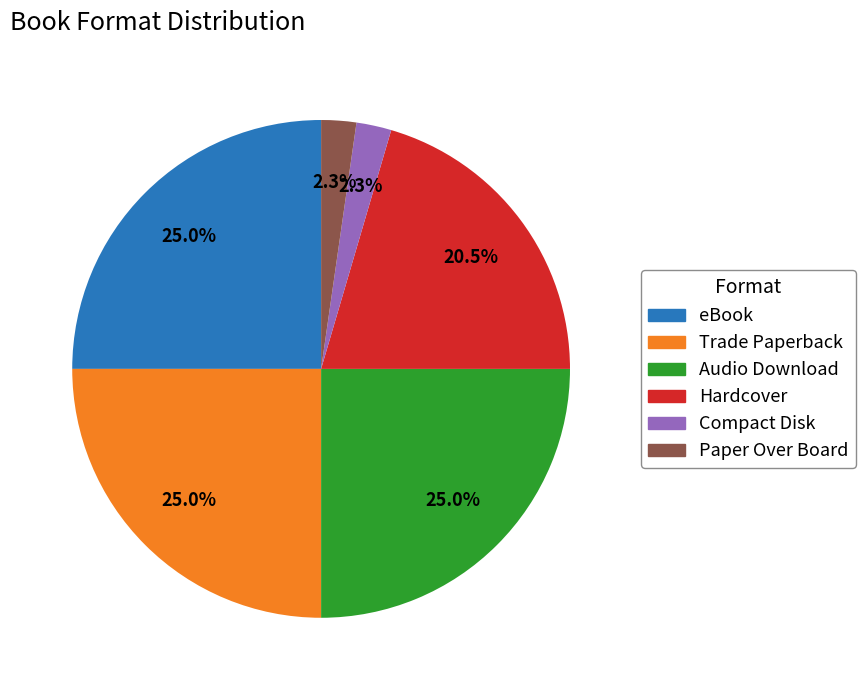

Between eBook and Paper Over Board, which is larger?

eBook